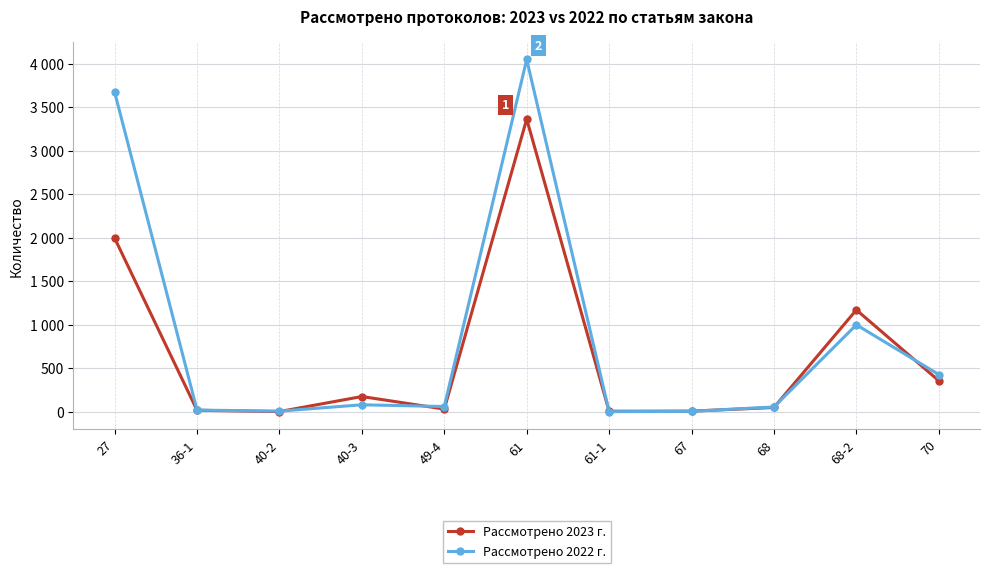

At which label does Рассмотрено 2022 г. first exceed 59?

27